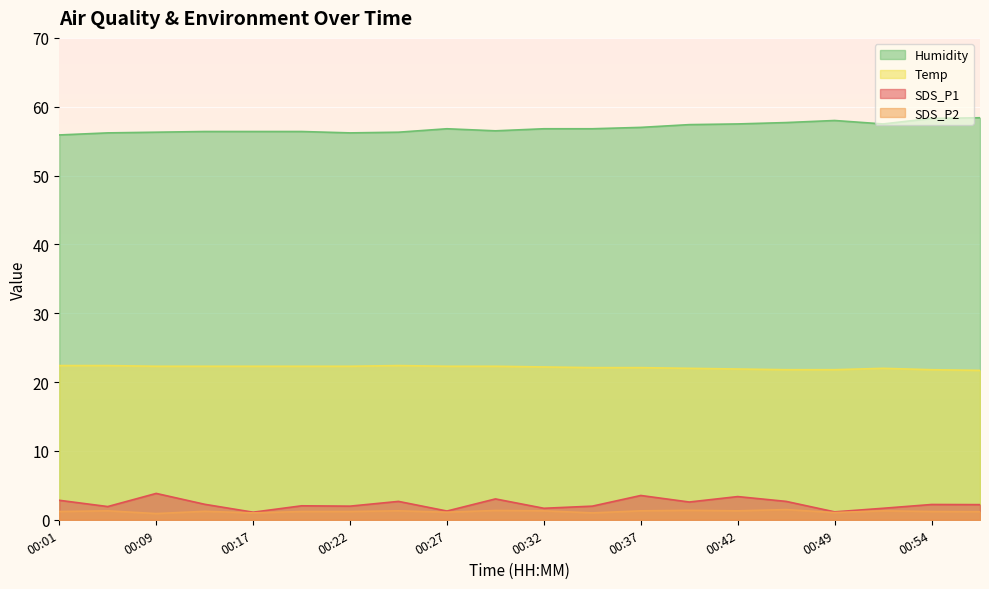

What is the maximum value shown in the chart?

58.4